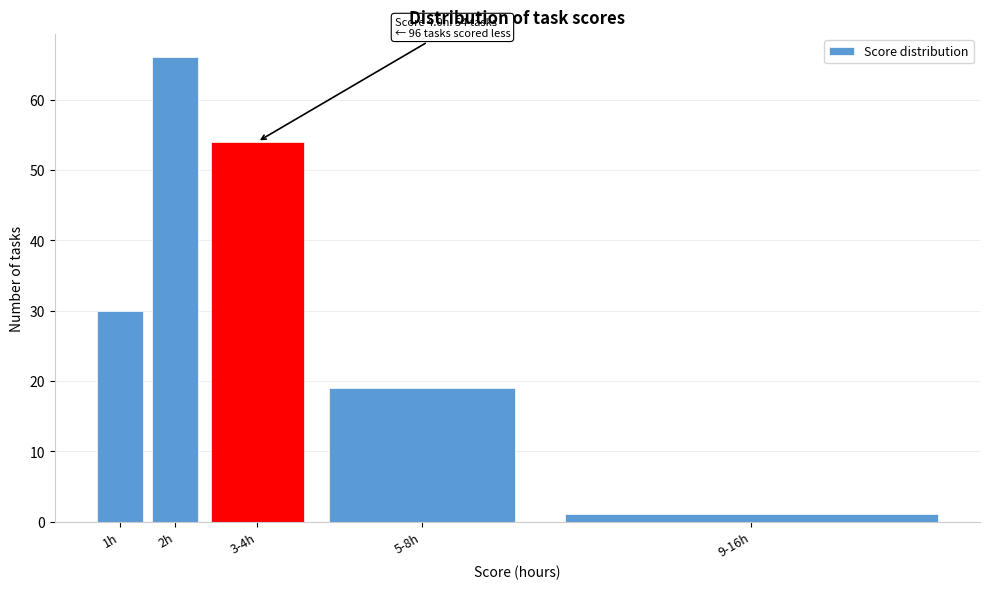

Reading right to left, extract all data points from this chart.

9-16h=1	5-8h=19	3-4h=54	2h=66	1h=30